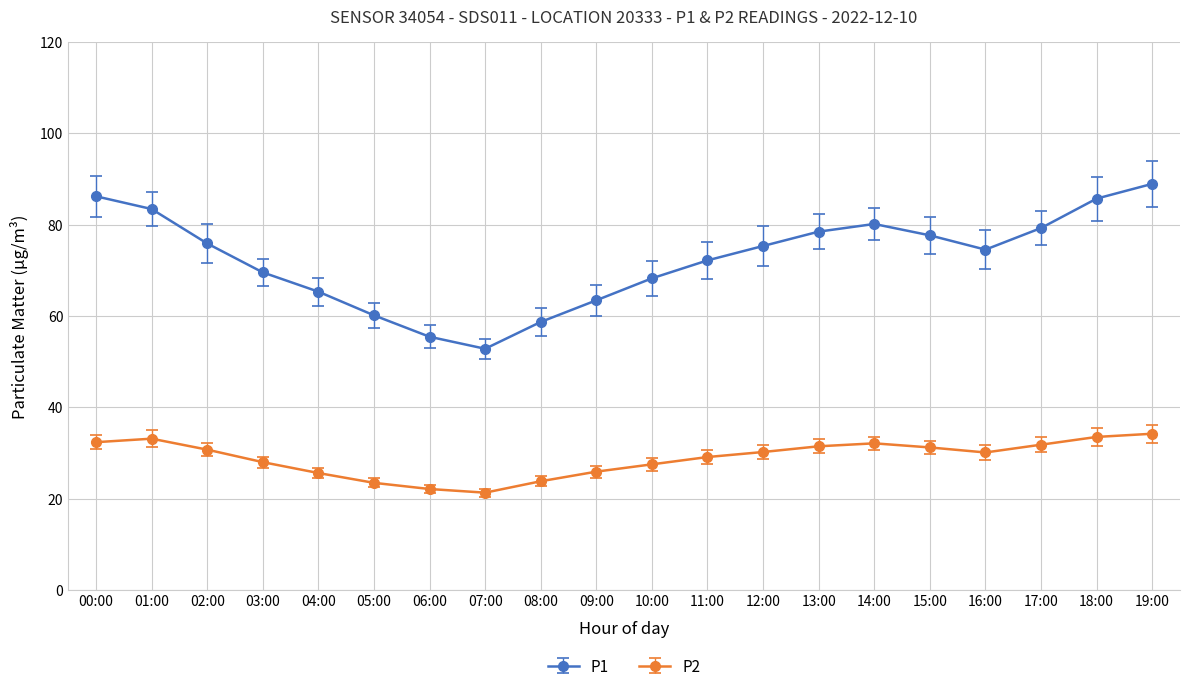

The P2 series shows 23.4 at 05:00. True or false?

True